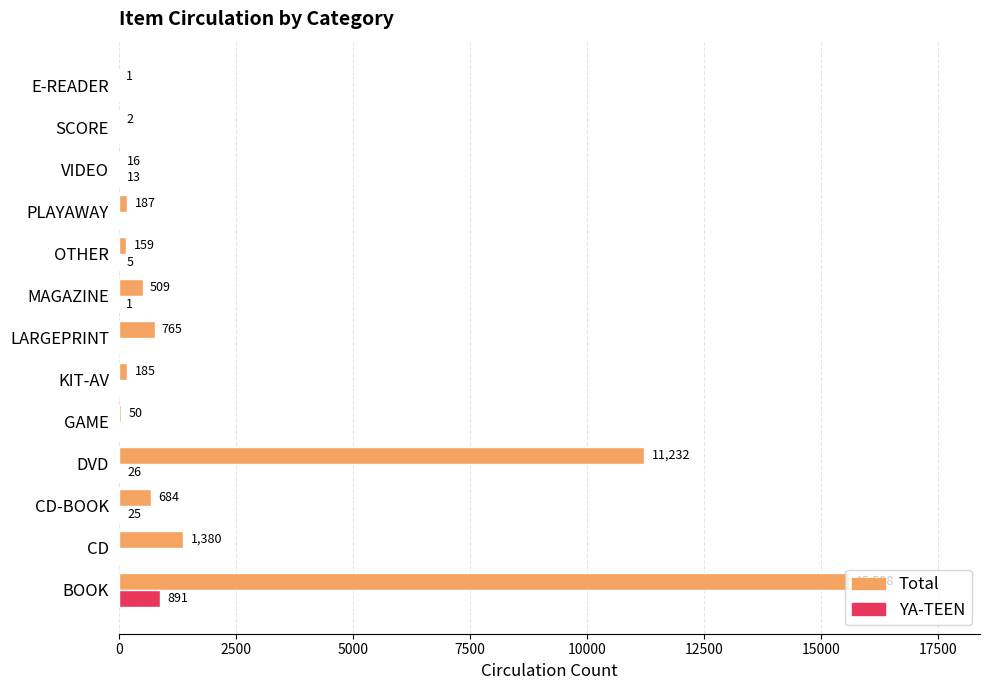

What are all the series names shown in the legend?

Total, YA-TEEN